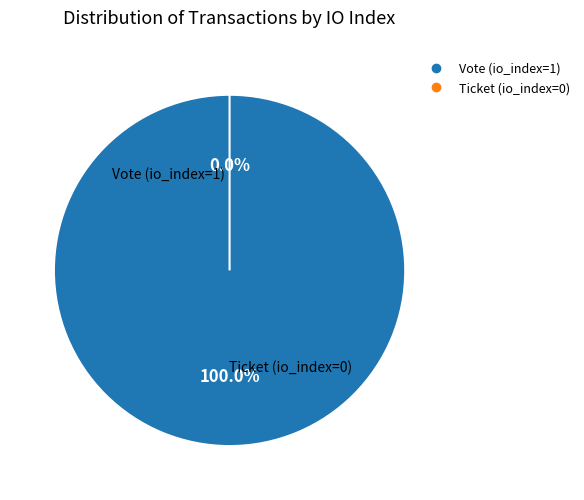

To the nearest percent, what is the combined percentage of Vote (io_index=1) and Ticket (io_index=0)?

100%